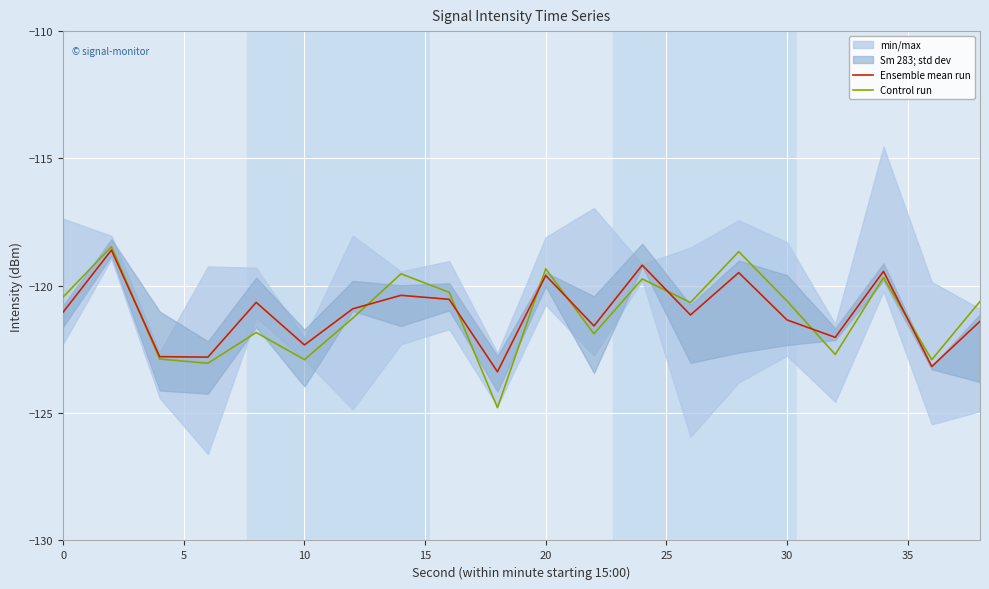

How many interior local peaks does the Control run series have?

7